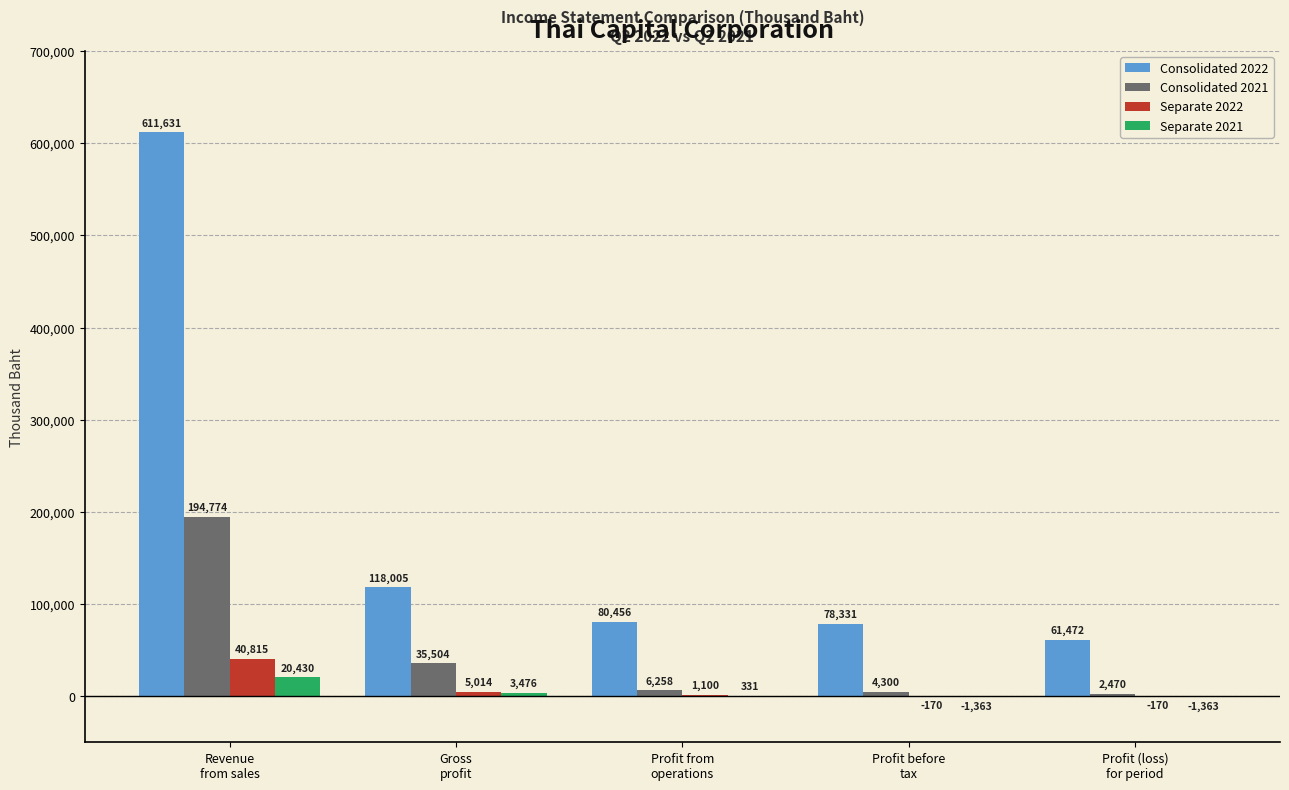

What is the greatest value displayed?

611631